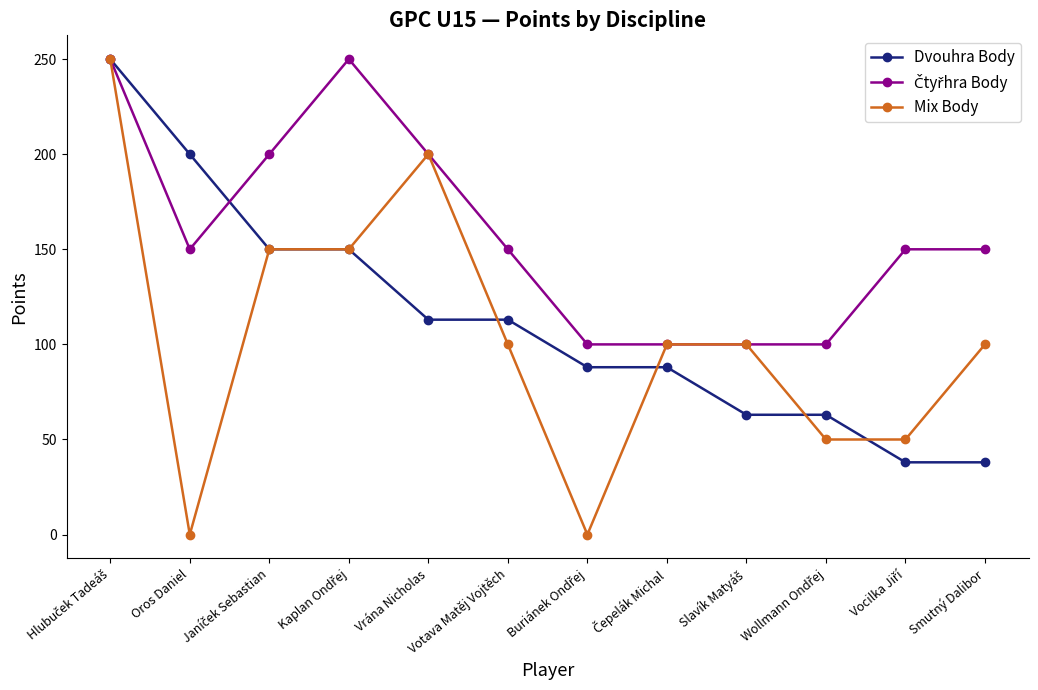

What is the value of the Dvouhra Body point at the 7th from the left?

88